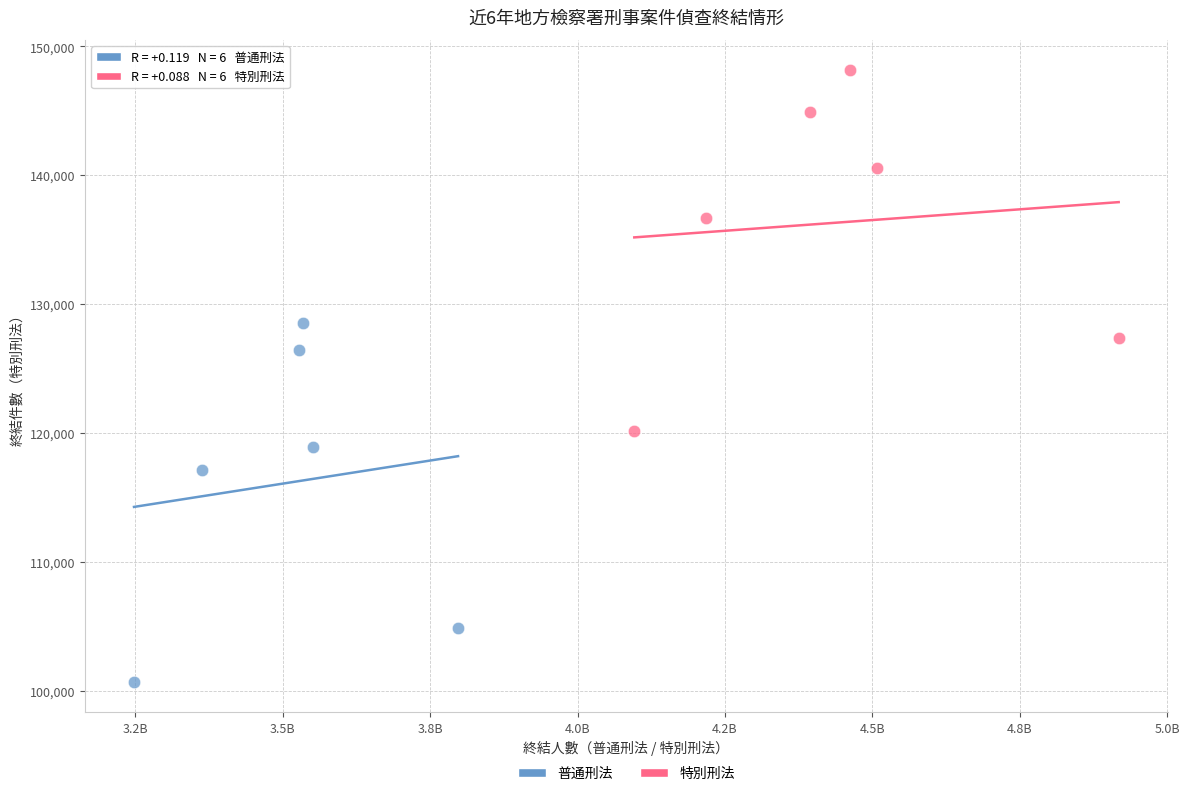

Which series contains the lowest Y value?

普通刑法